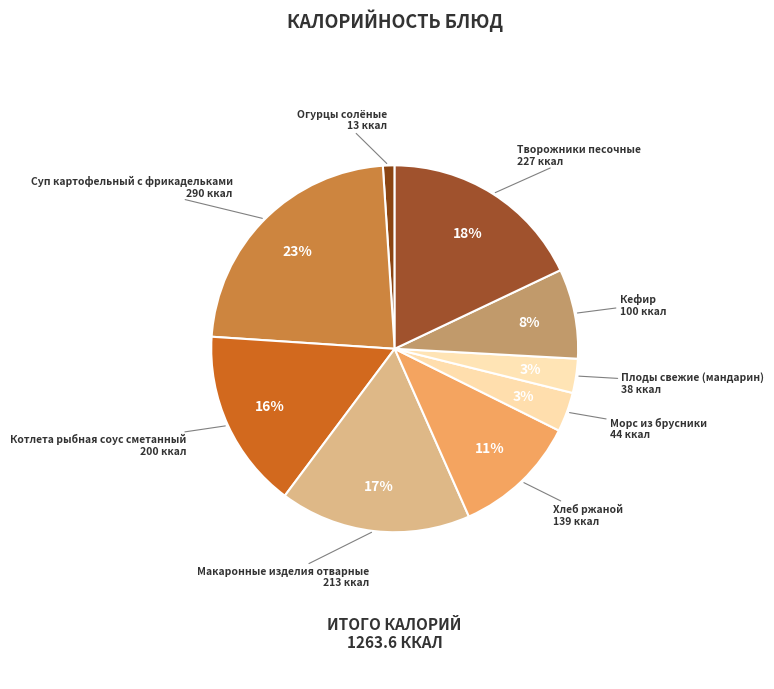

How many segments does this pie chart have?

9